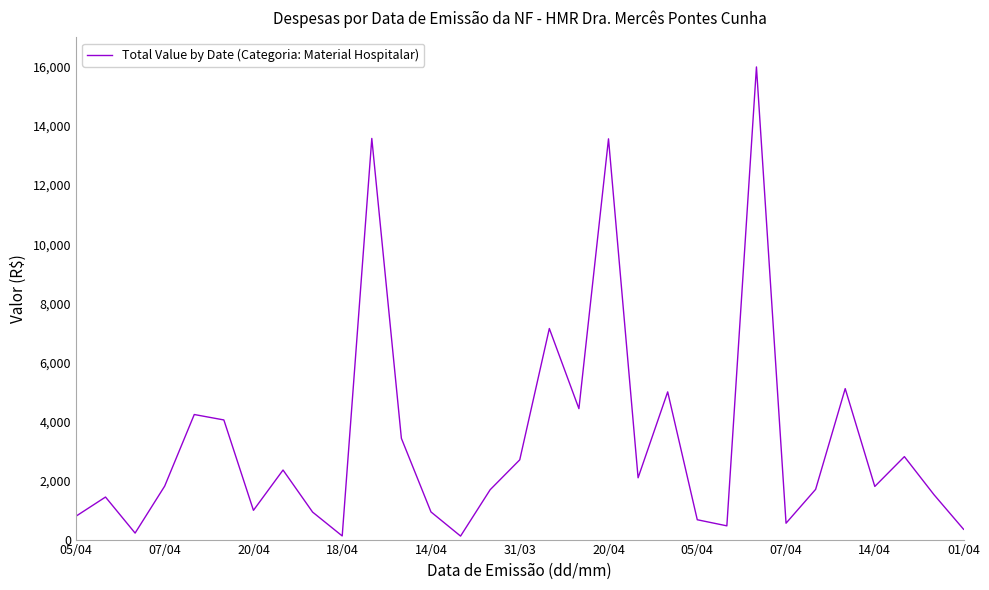

What is the greatest value displayed?

16000.0